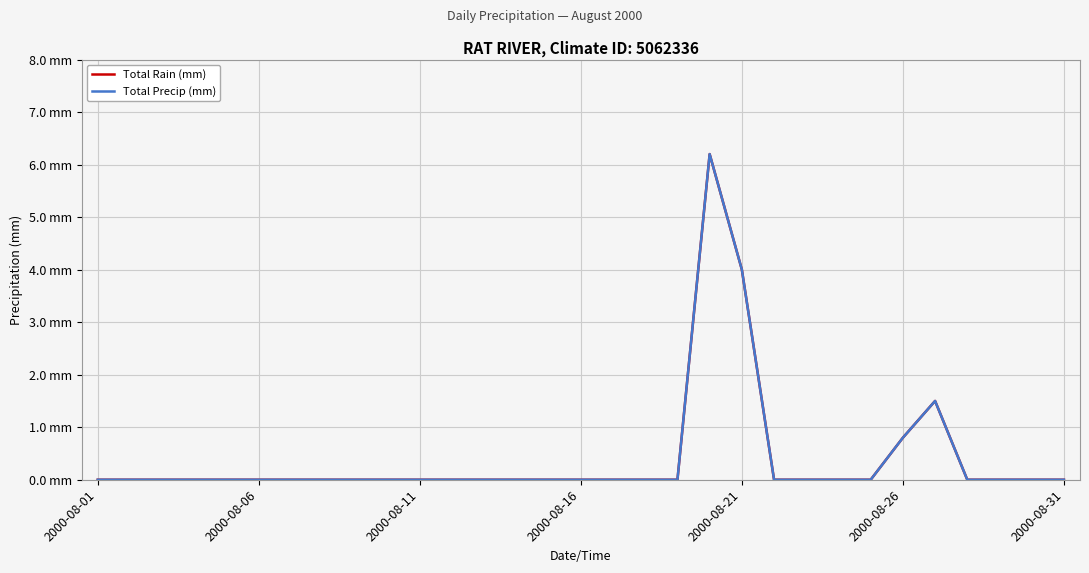

Does the chart have visible grid lines?

Yes